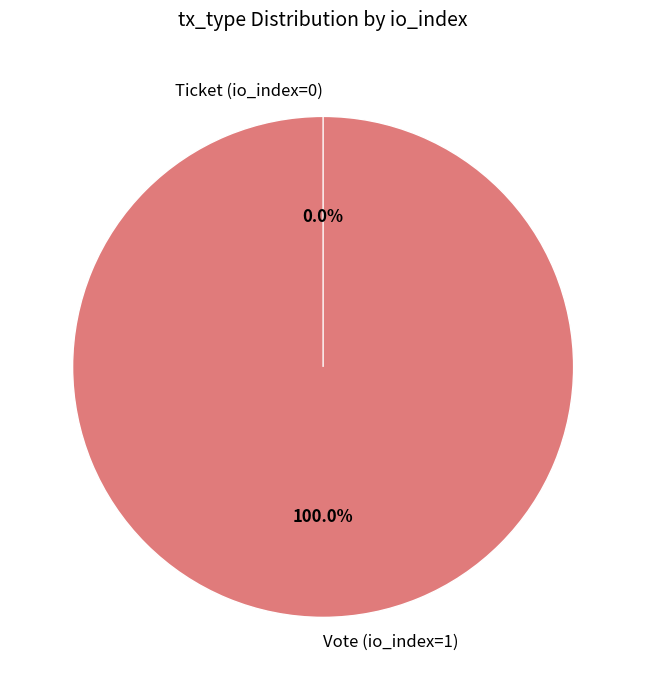

To the nearest percent, what is the difference between the largest and smallest slice percentages?

100%